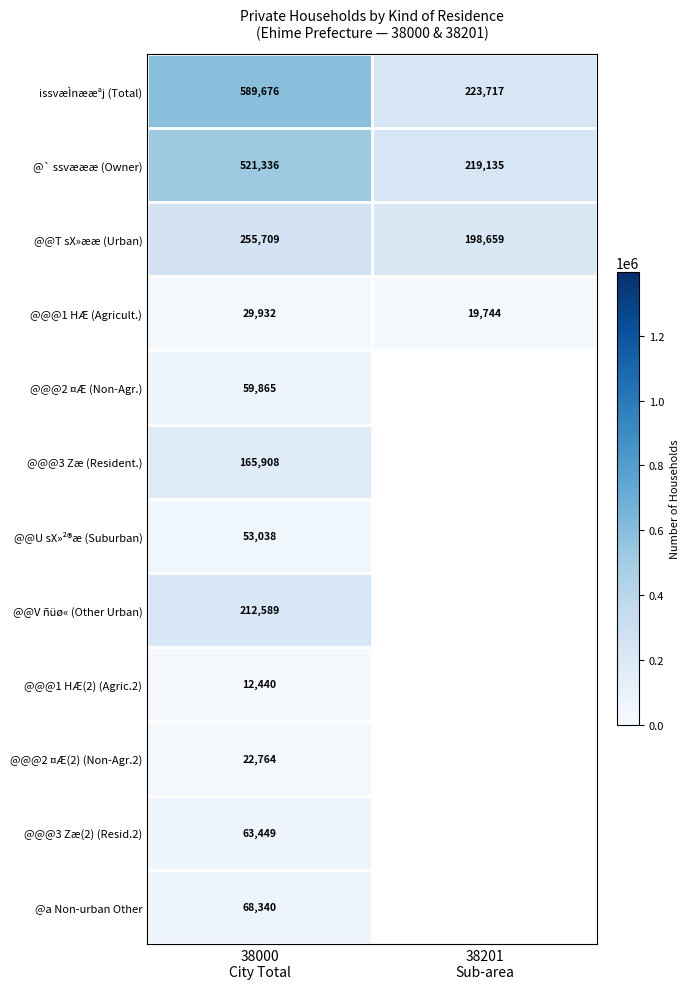

Which has a higher value, 38201
Sub-area or 38000
City Total?

38000
City Total